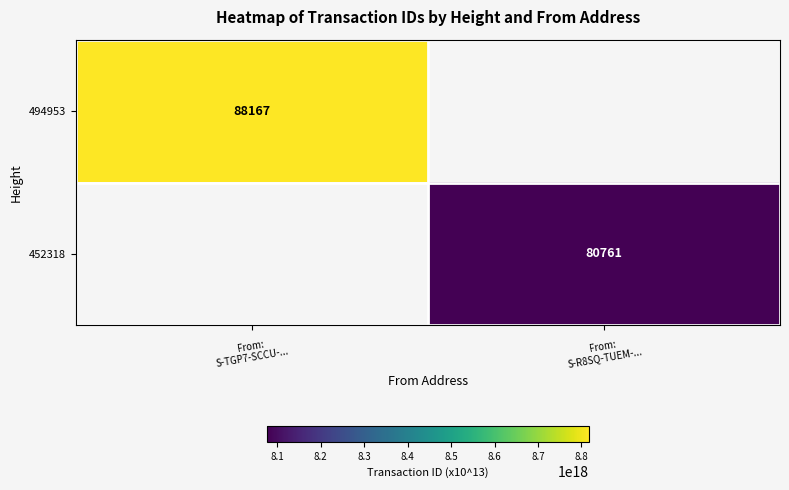

The value of 452318 at From: S-R8SQ-TUEM-... is 8076107831891418112.0. True or false?

True